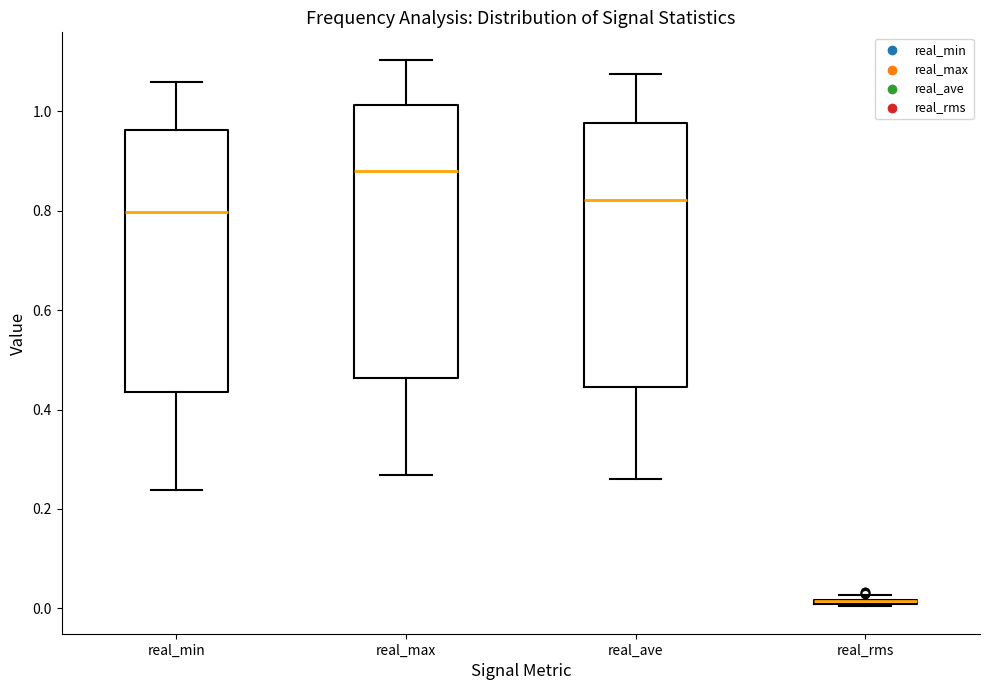

Reading left to right, transcribe this box plot: for each box, give where its median line is, the range the box spans, and where its two whiskers end, as read against the y-axis. The values are not printed on the chart, so give them approximately, as read against the axis.

real_min: median 0.80, box 0.44 to 0.96, whiskers 0.24 to 1.06
real_max: median 0.88, box 0.46 to 1.02, whiskers 0.26 to 1.10
real_ave: median 0.82, box 0.44 to 0.98, whiskers 0.26 to 1.08
real_rms: box collapsed to a line at 0.02, whiskers 0.00 to 0.02